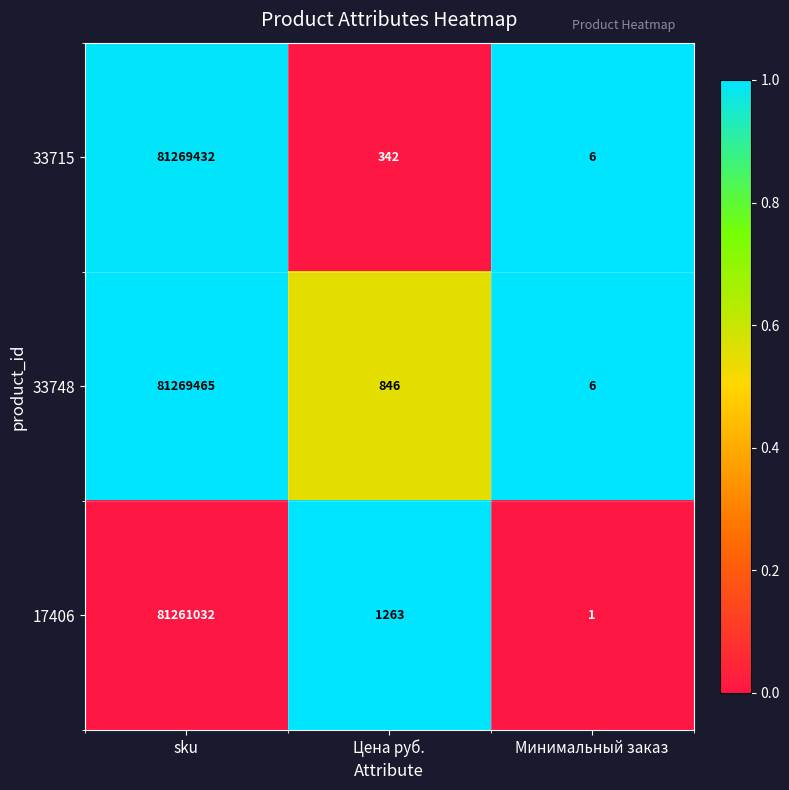

What is the total value across all series at Цена руб.?

2451